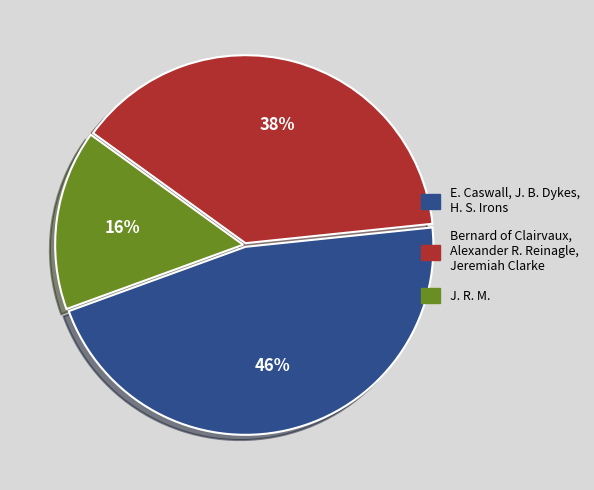

Is there any slice that represents more than half of the pie?

No